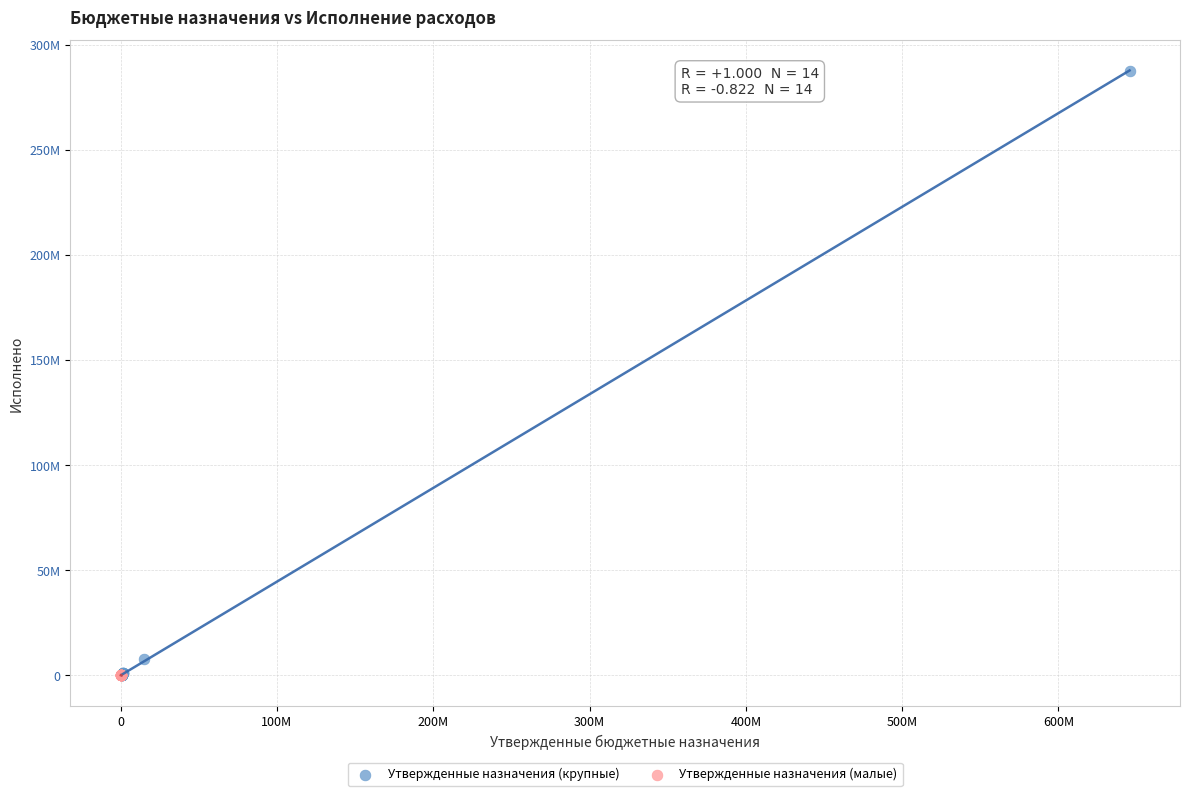

What are all the series names shown in the legend?

Утвержденные назначения (крупные), Утвержденные назначения (малые)